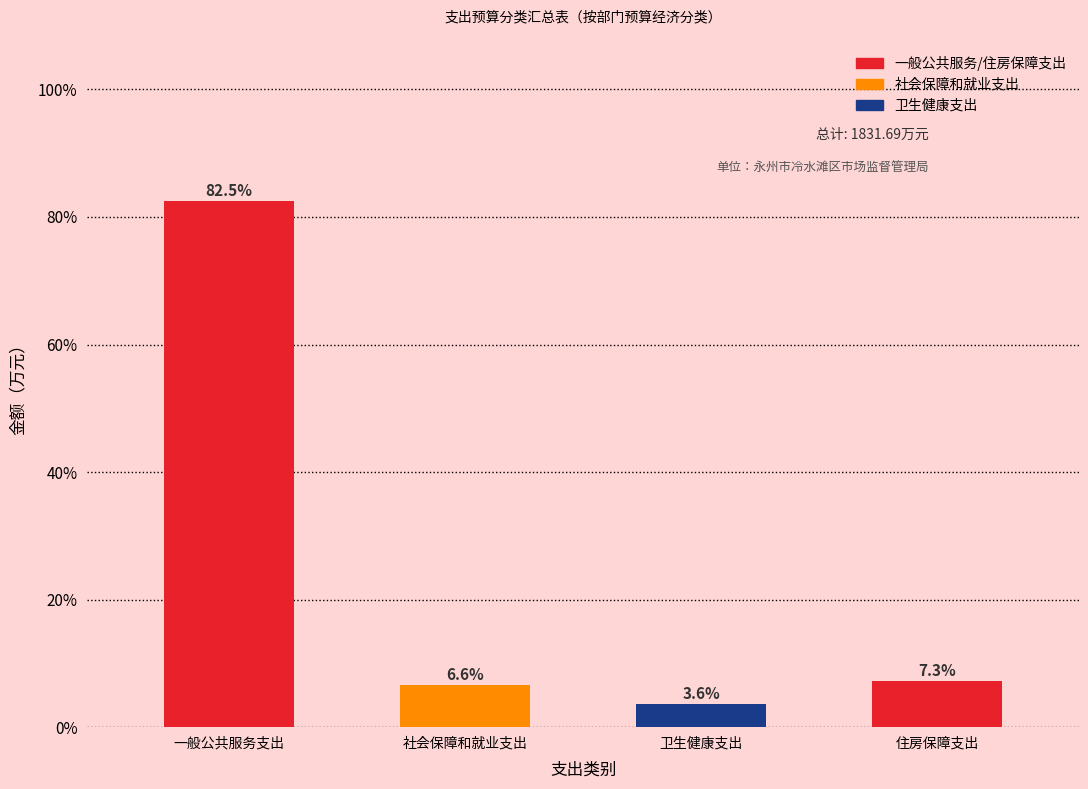

Reading left to right, list all the values displayed in this chart.

82.5	6.6	3.6	7.3